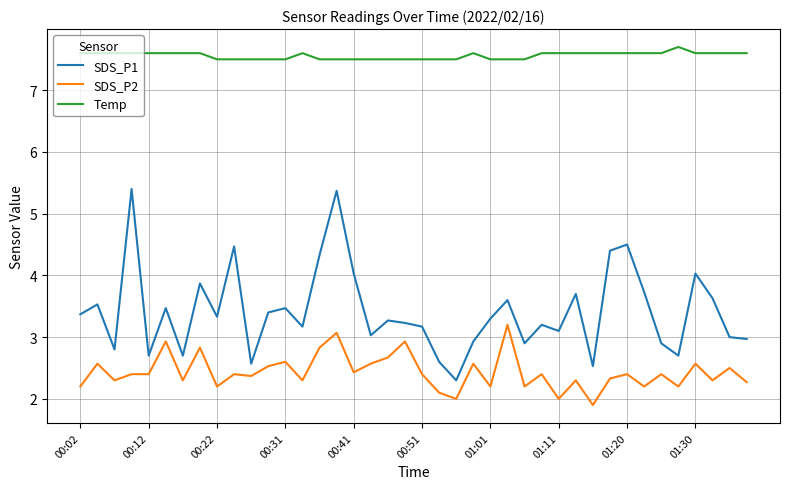

True or false: Temp and SDS_P1 cross at least once.

False